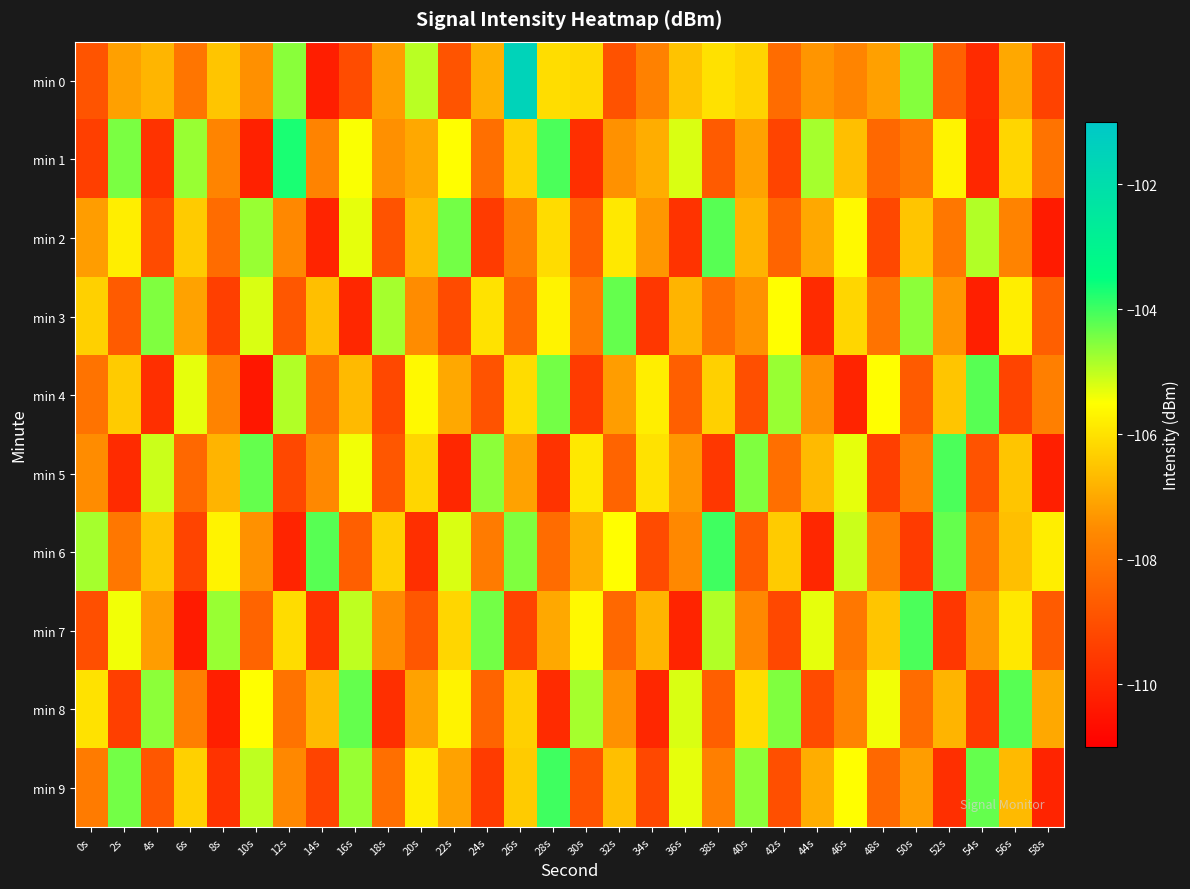

Between 12s and 28s, which series saw the biggest shift?

min 9